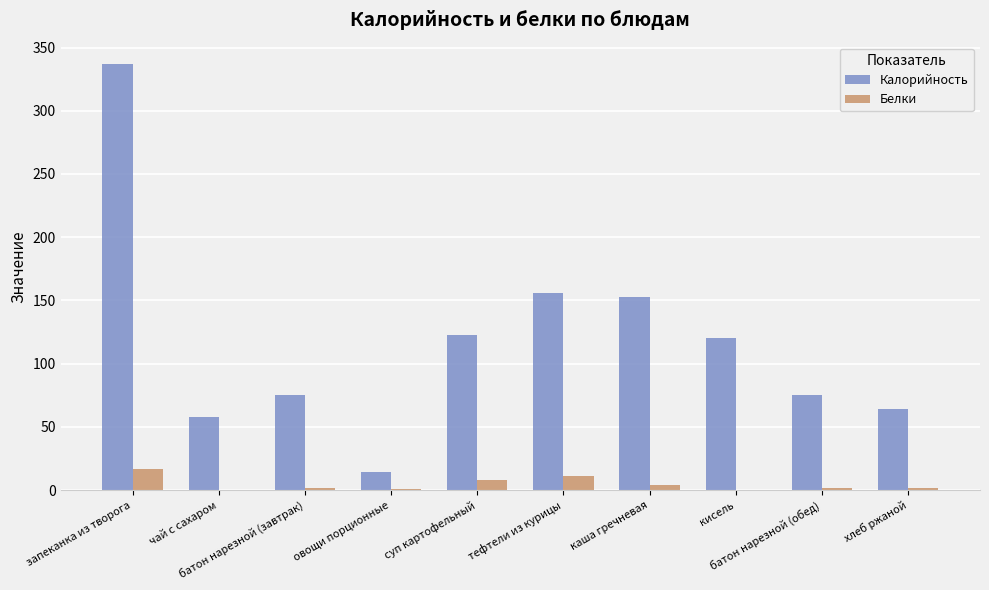

Between суп картофельный and каша гречневая, which series saw the biggest shift?

Калорийность